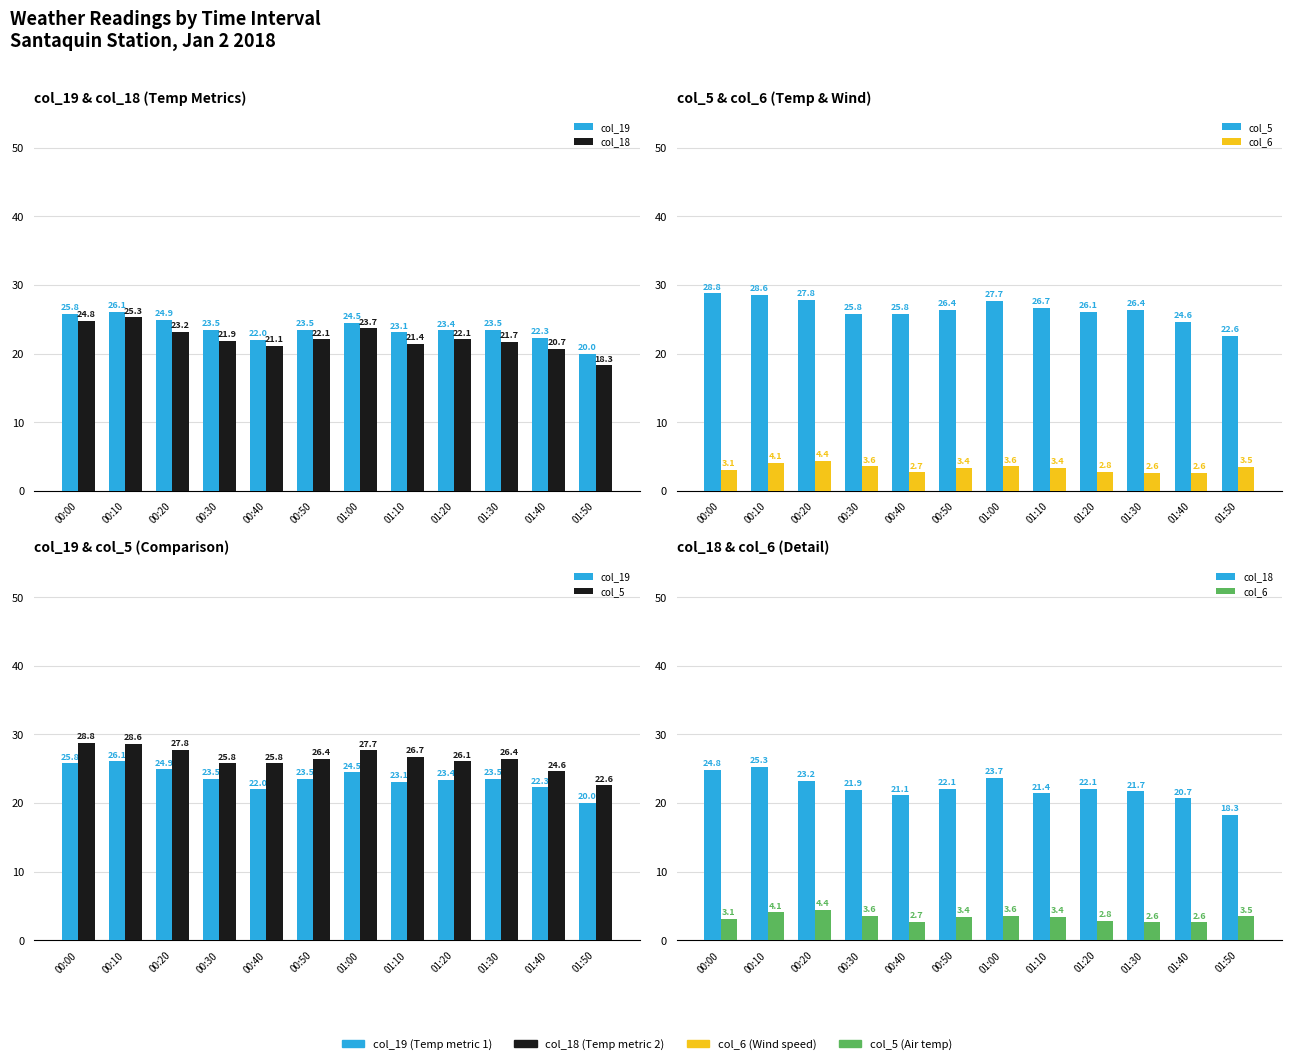

What is the difference between the second highest and minimum values in the col_19 series?

5.8